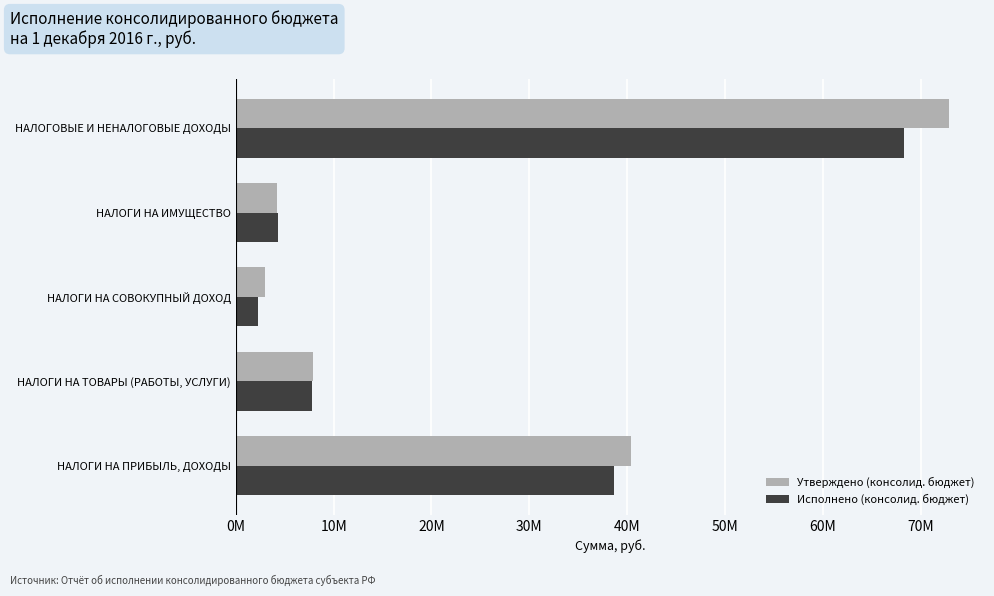

What are all the series names shown in the legend?

Утверждено (консолид. бюджет), Исполнено (консолид. бюджет)